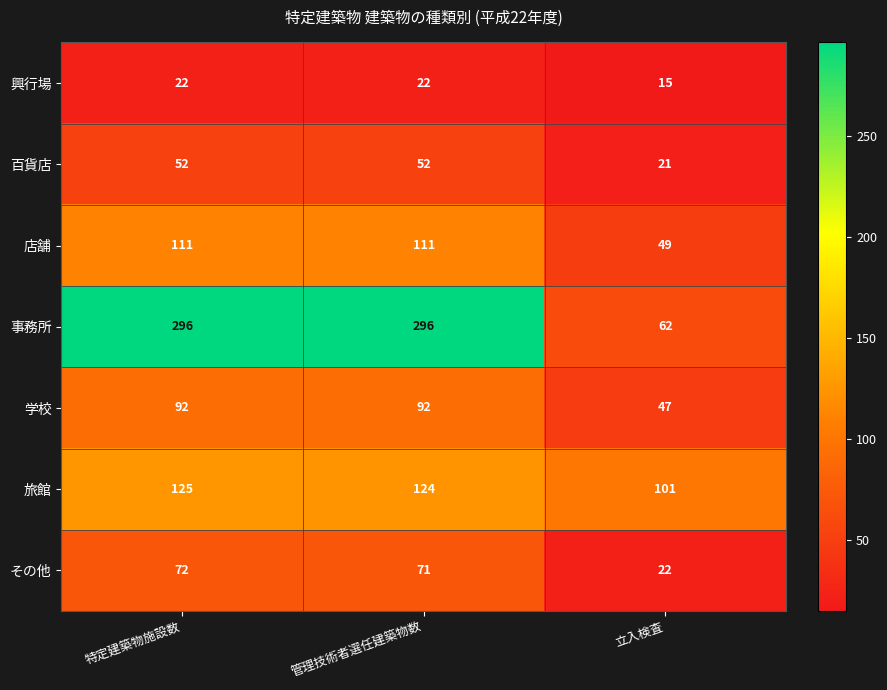

Is it true that 学校 equals 20 at 管理技術者選任建築物数?

False